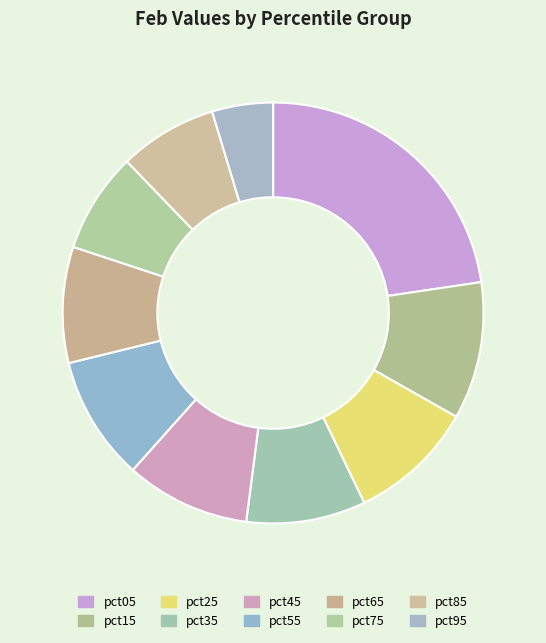

Which slice is the largest?

pct05